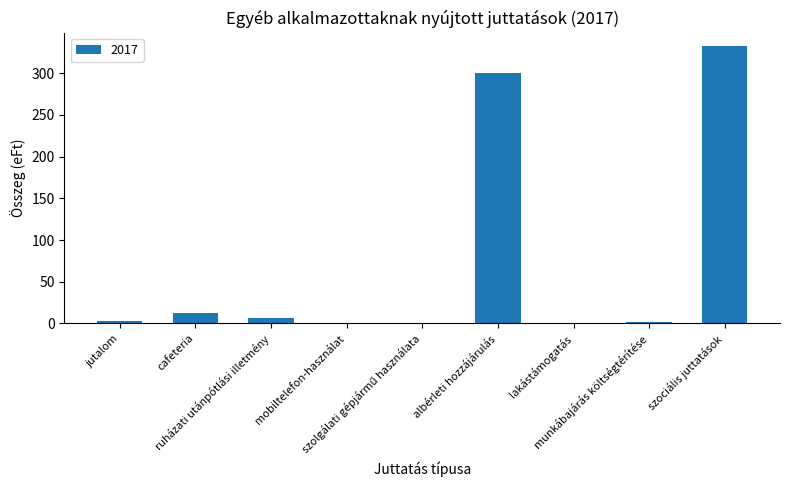

How many distinct data groups are displayed?

1